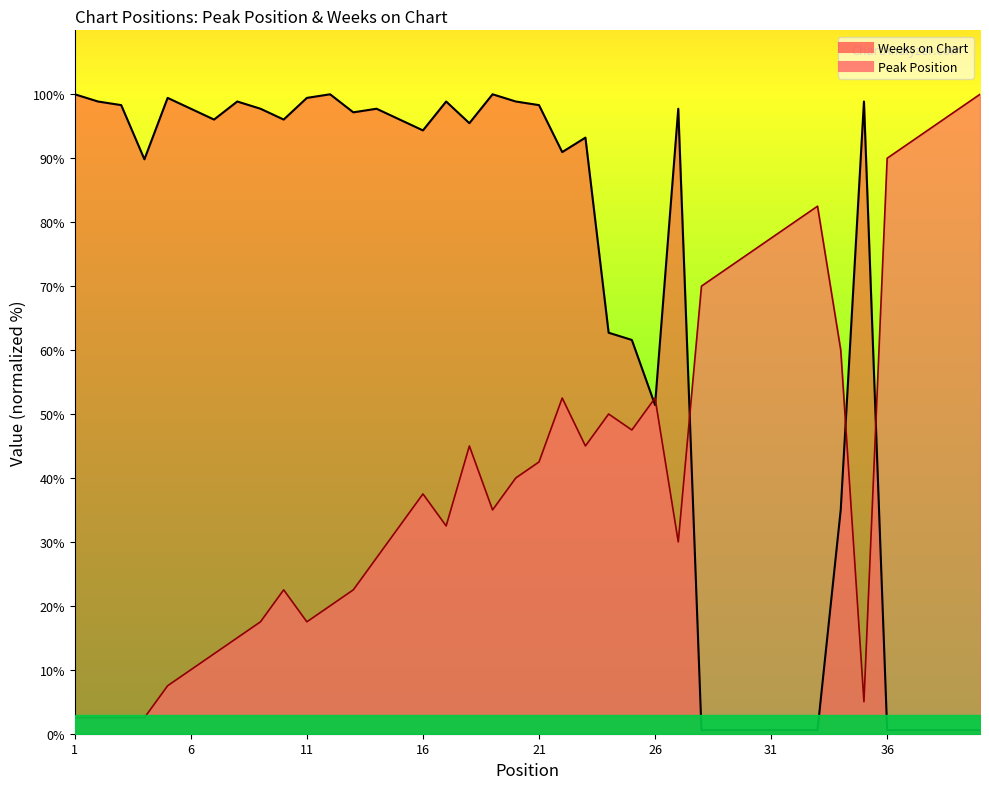

Does the chart display data point markers on the line(s)?

No